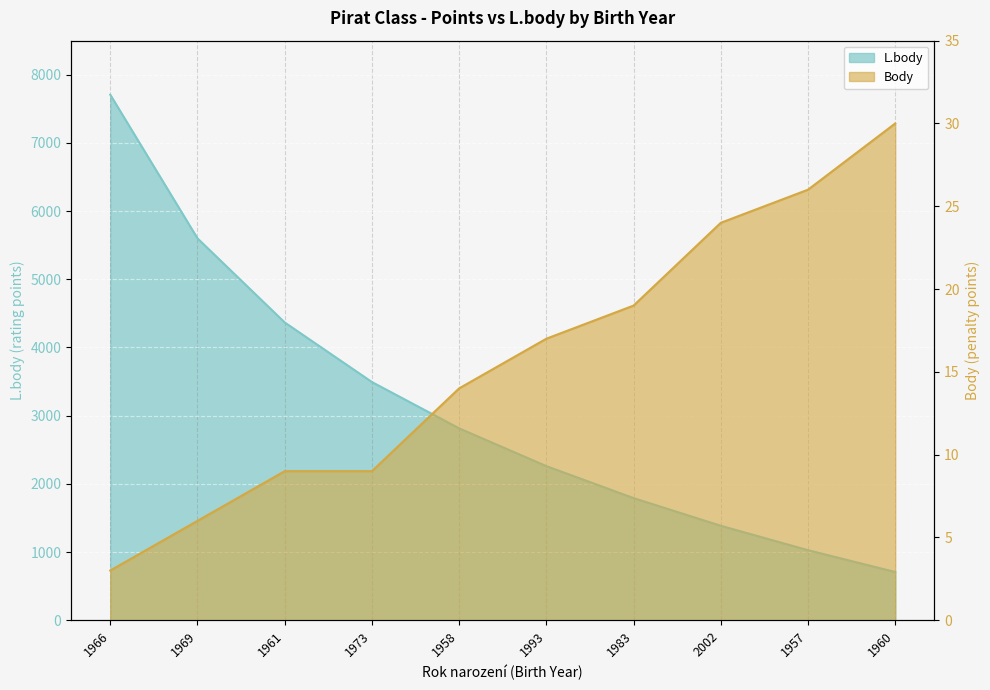

List the series in order of their peak value, highest first.

L.body, Body